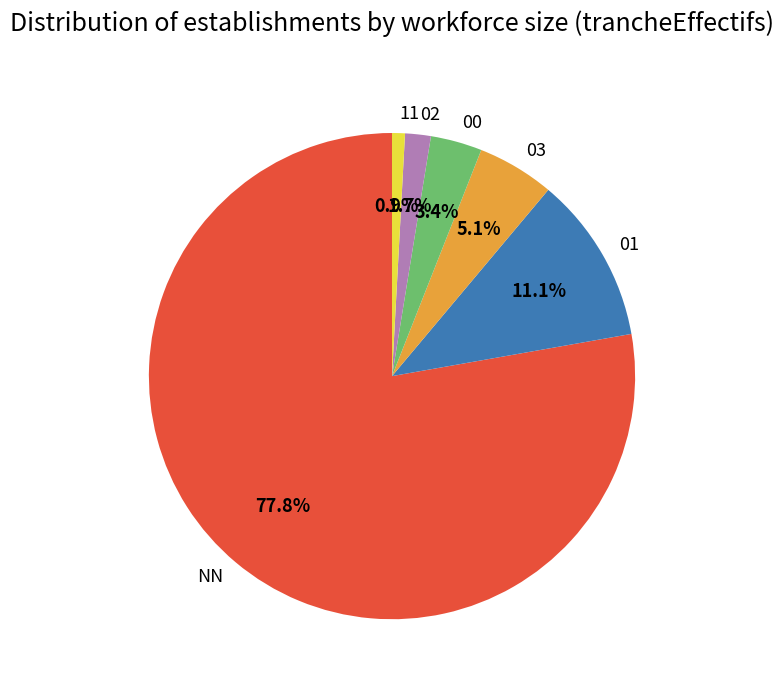

Combined, do 03 and 00 account for over 50%?

No